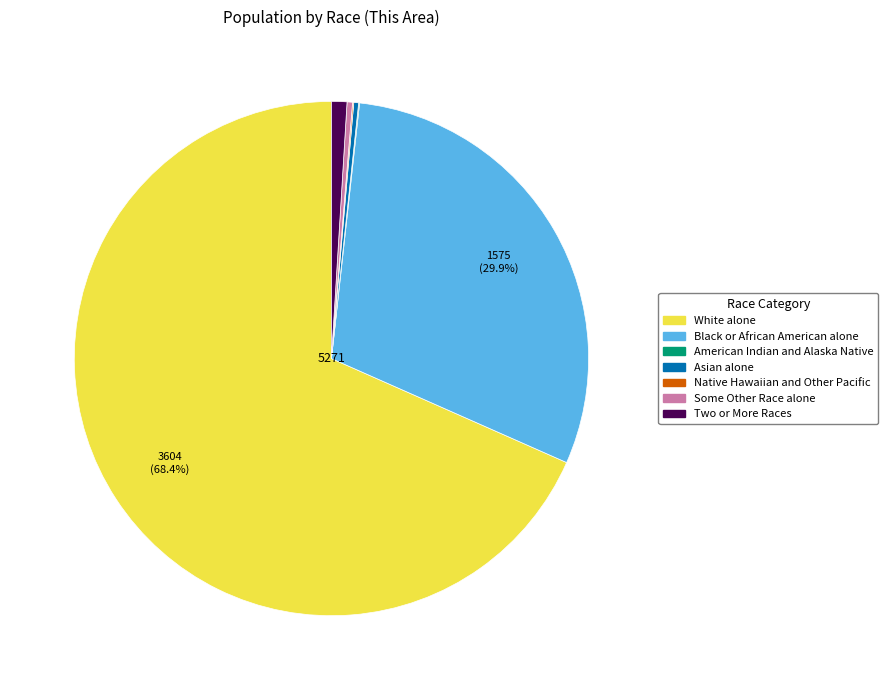

Is there any slice that represents more than half of the pie?

Yes